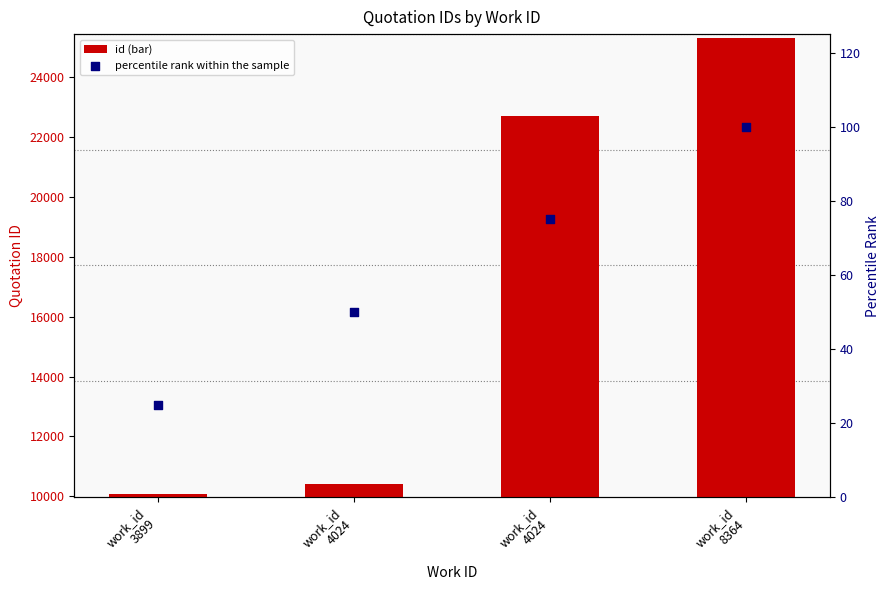

At which category is the sum across all series the highest?

work_id
8364